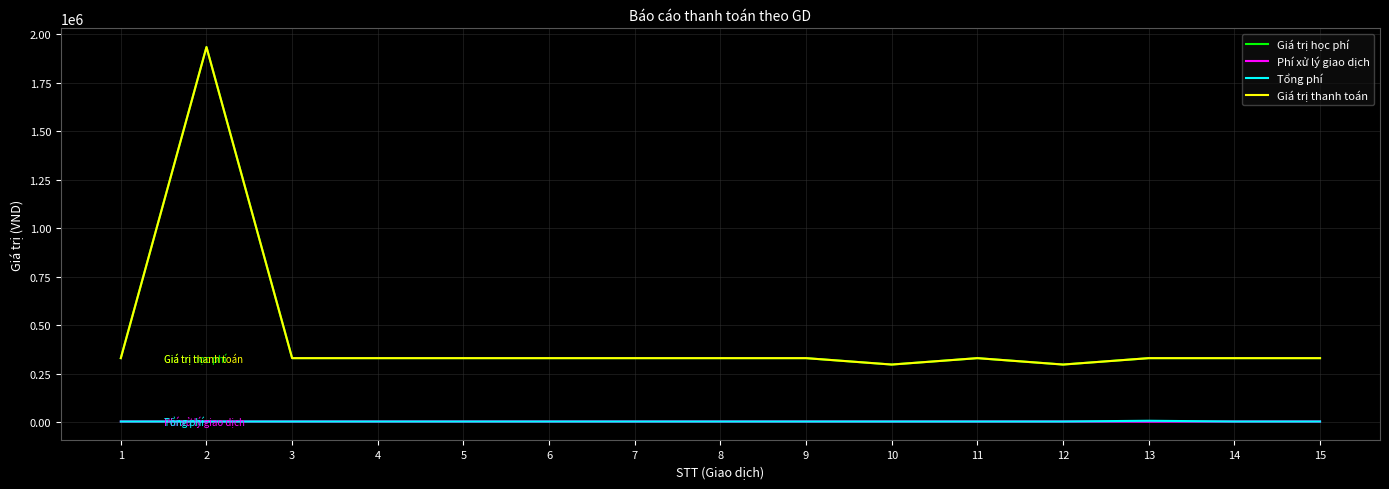

What is the greatest value displayed?

1934000